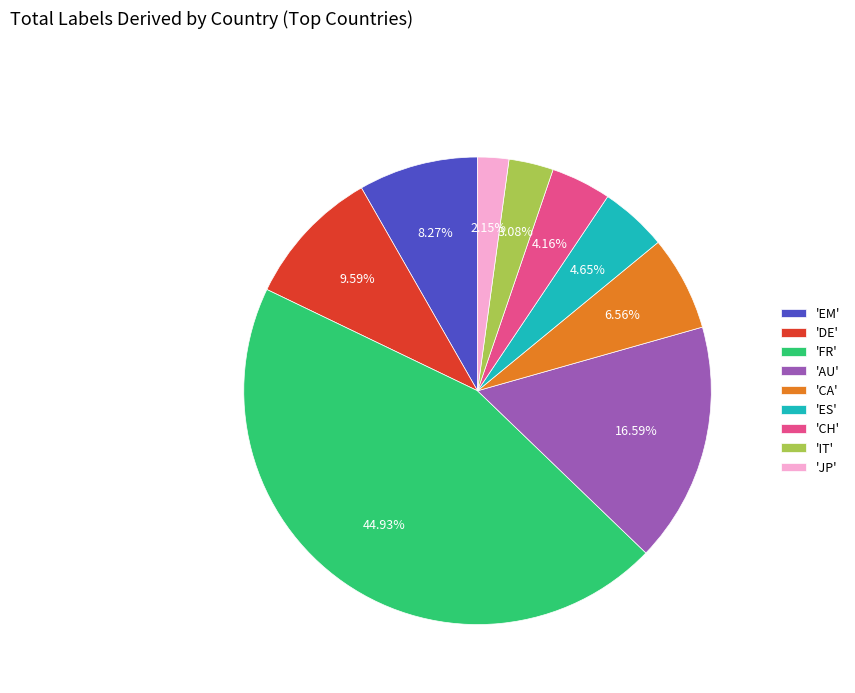

What is the largest slice in the pie chart?

'FR'